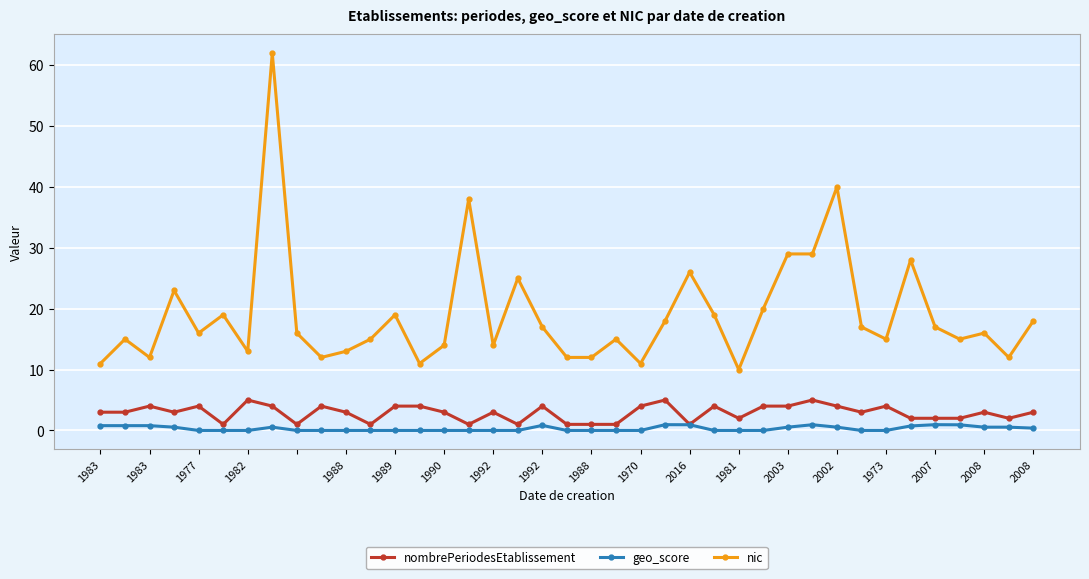

Which series has the largest total across all categories?

nic